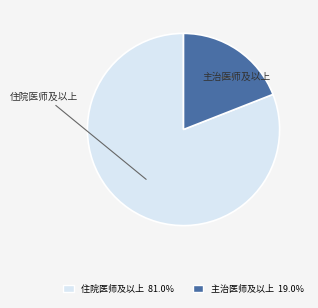

Rank the categories by value from lowest to highest.

主治医师及以上, 住院医师及以上